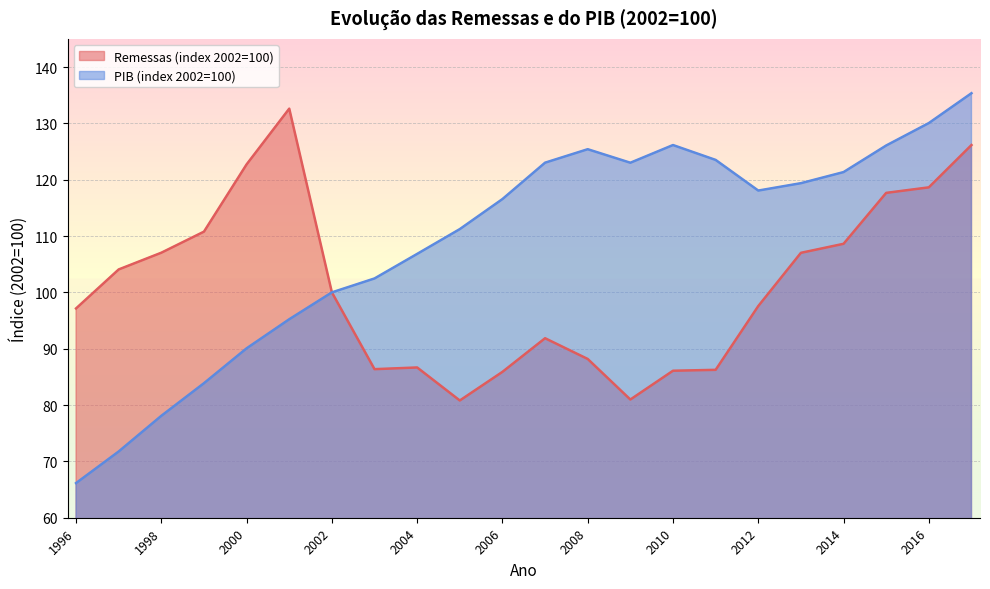

Reading left to right, transcribe all the data shown in this chart.

Remessas (index 2002=100): 97.2	104.1	107.0	110.8	122.7	132.6	100.0	86.4	86.7	80.8	85.9	91.9	88.2	81.0	86.1	86.2	97.6	107.0	108.6	117.7	118.6	126.2
PIB (index 2002=100): 66.2	71.8	78.1	83.9	90.1	95.2	100.0	102.5	106.8	111.2	116.6	123.0	125.4	123.0	126.2	123.5	118.1	119.4	121.3	126.1	130.1	135.3